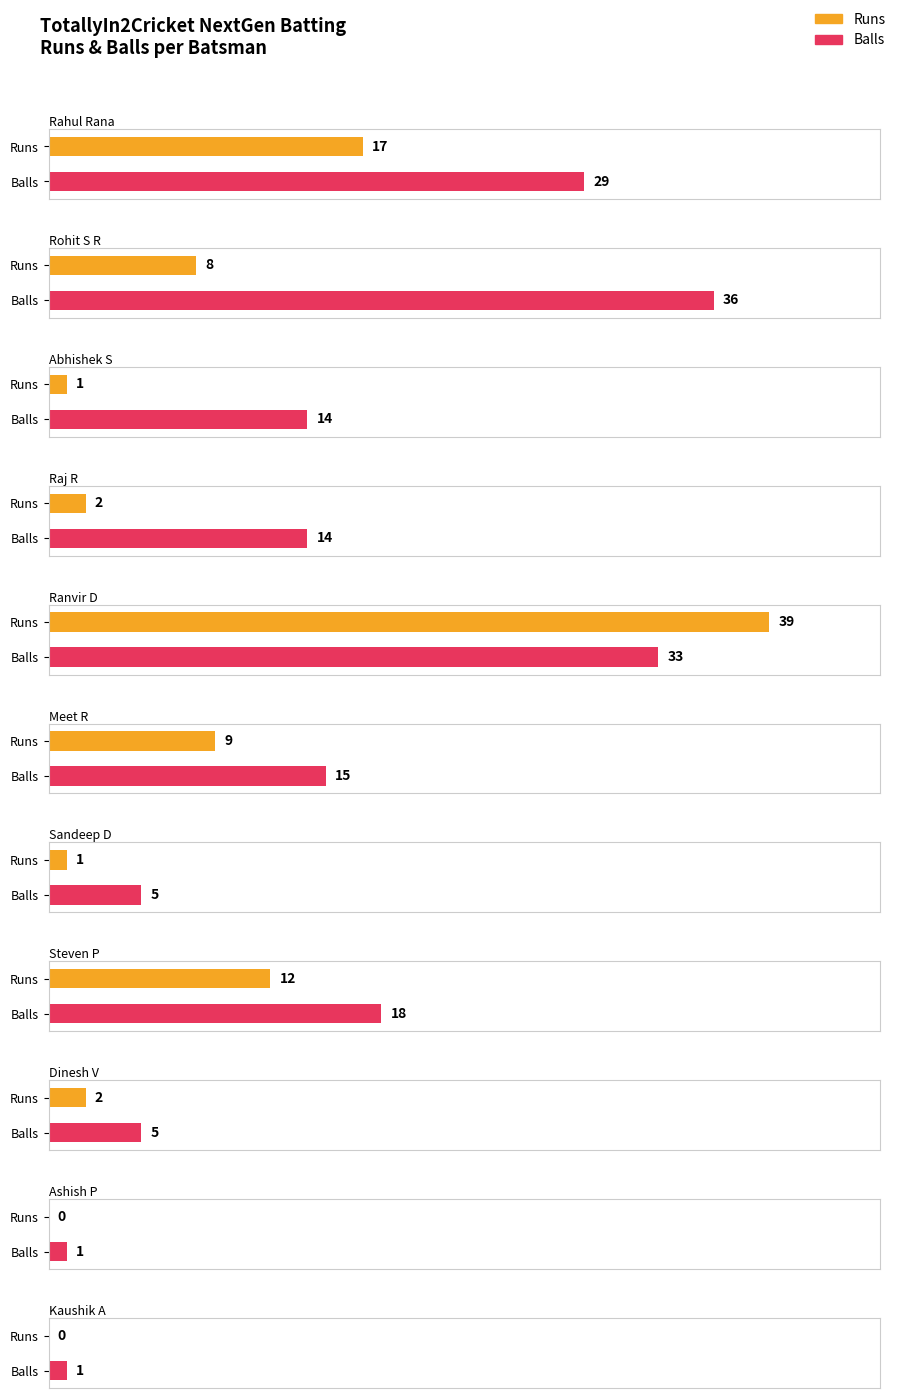

What is the difference between the maximum and minimum values in the Runs series?

39